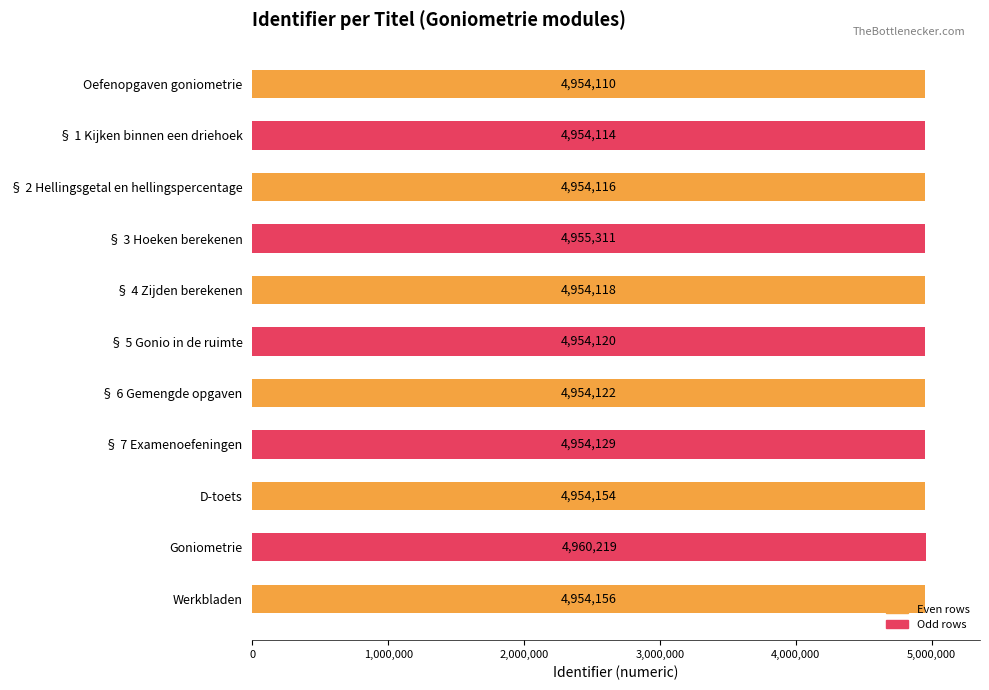

What is the label of the 9th bar from the bottom?

§ 2 Hellingsgetal en hellingspercentage